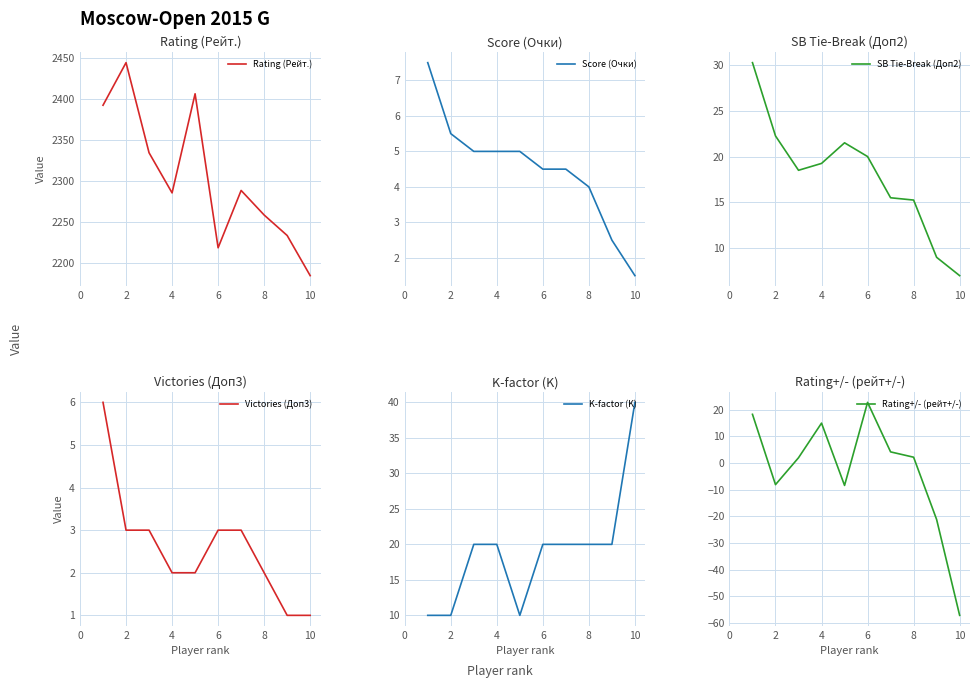

How many values in the Rating (Рейт.) series are below 2288?

5